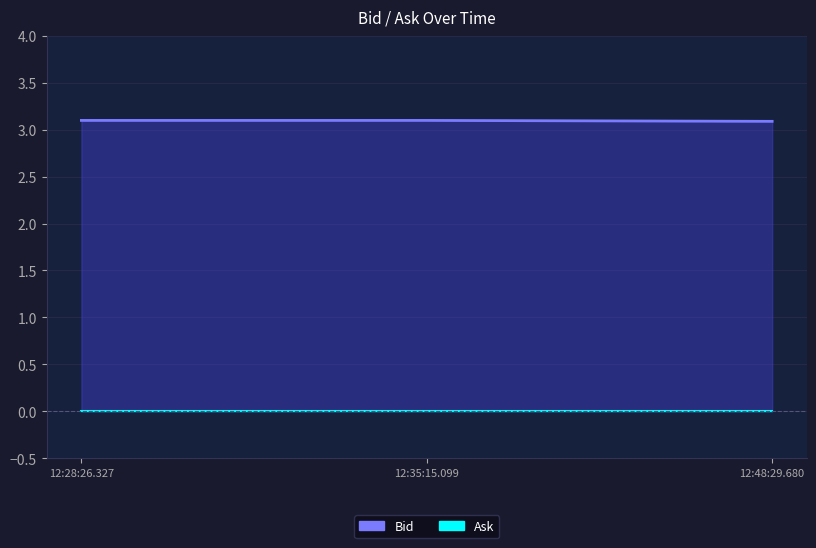

Which series changed the most between 12:35:15.099 and 12:48:29.680?

Bid